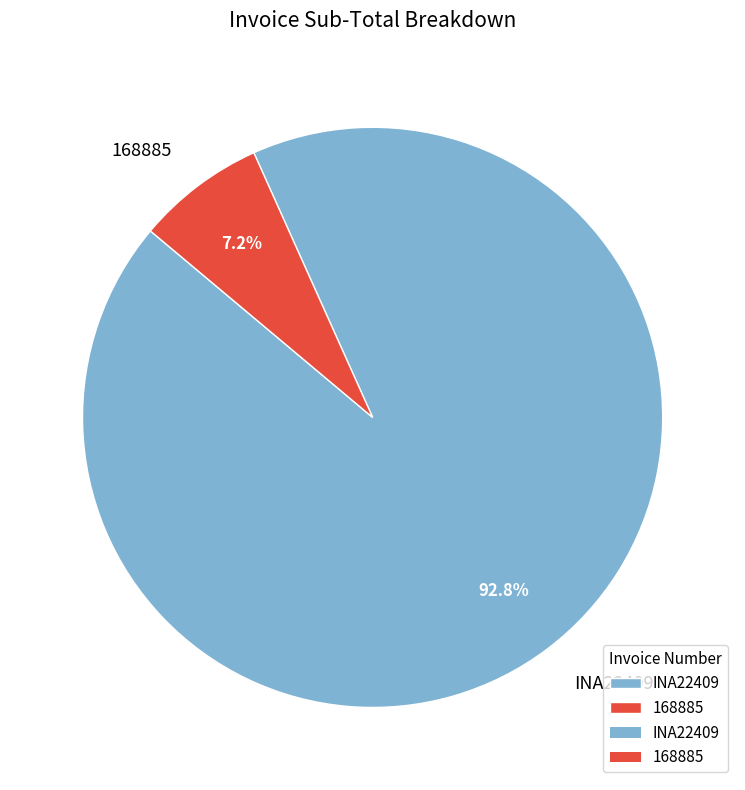

To the nearest percent, what is the average slice percentage?

50%